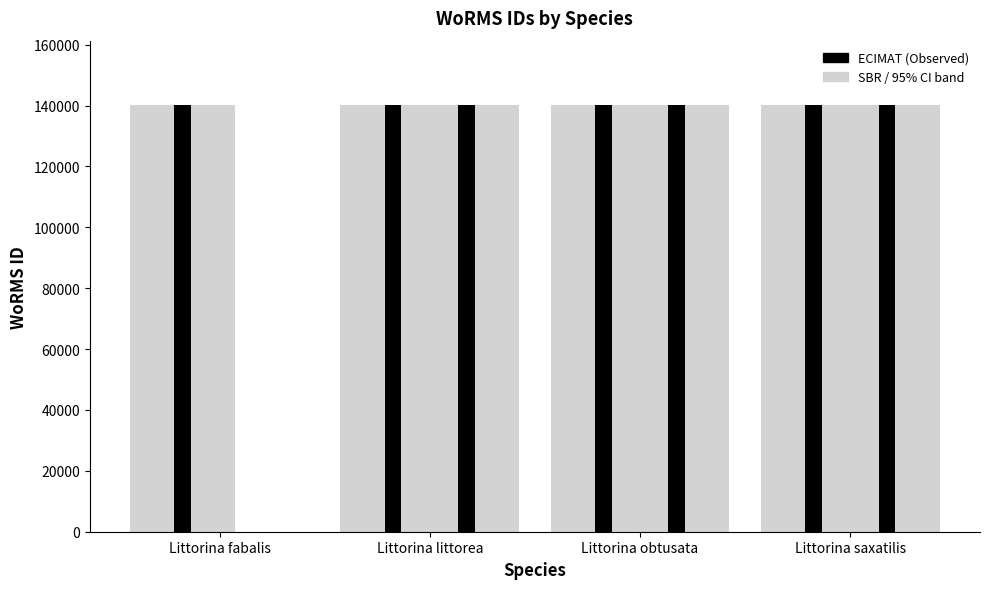

Which category has the highest value in the SBR series?

Littorina saxatilis